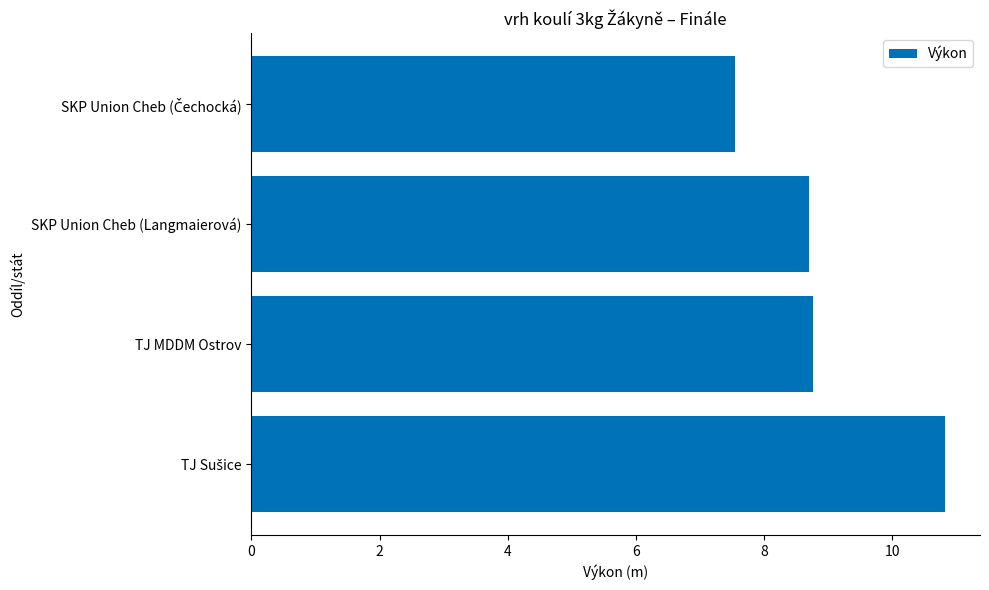

What is the difference between the second highest and minimum values?

1.2